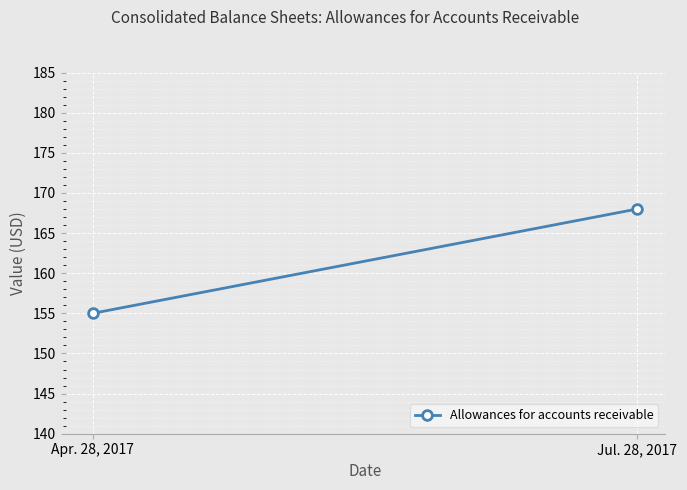

What is the label of the 1st point from the right?

Jul. 28, 2017